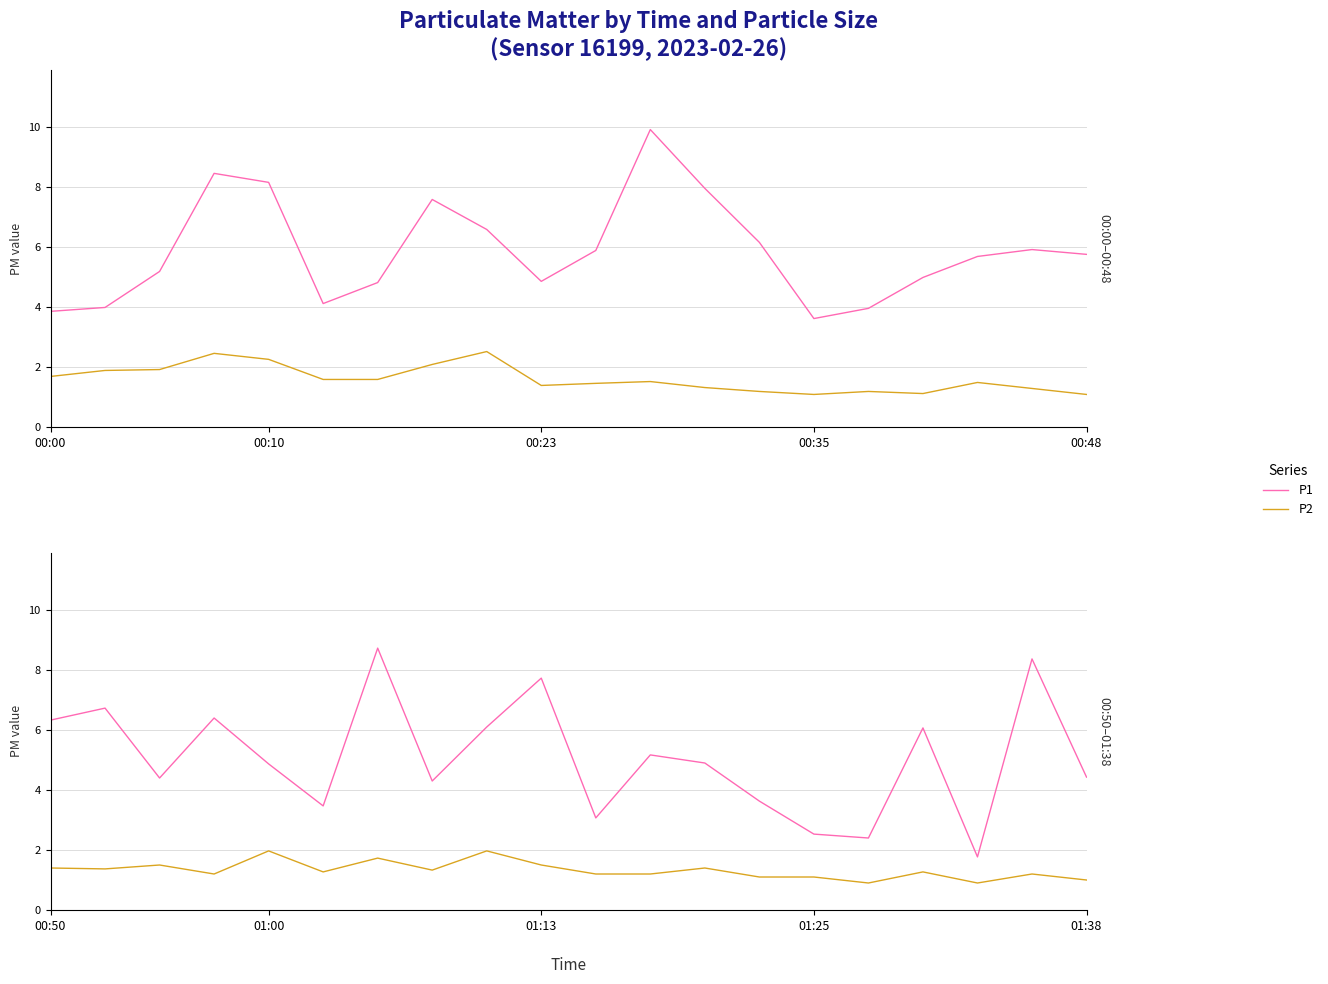

Rank the series by their maximum value, from lowest to highest.

P2, P1